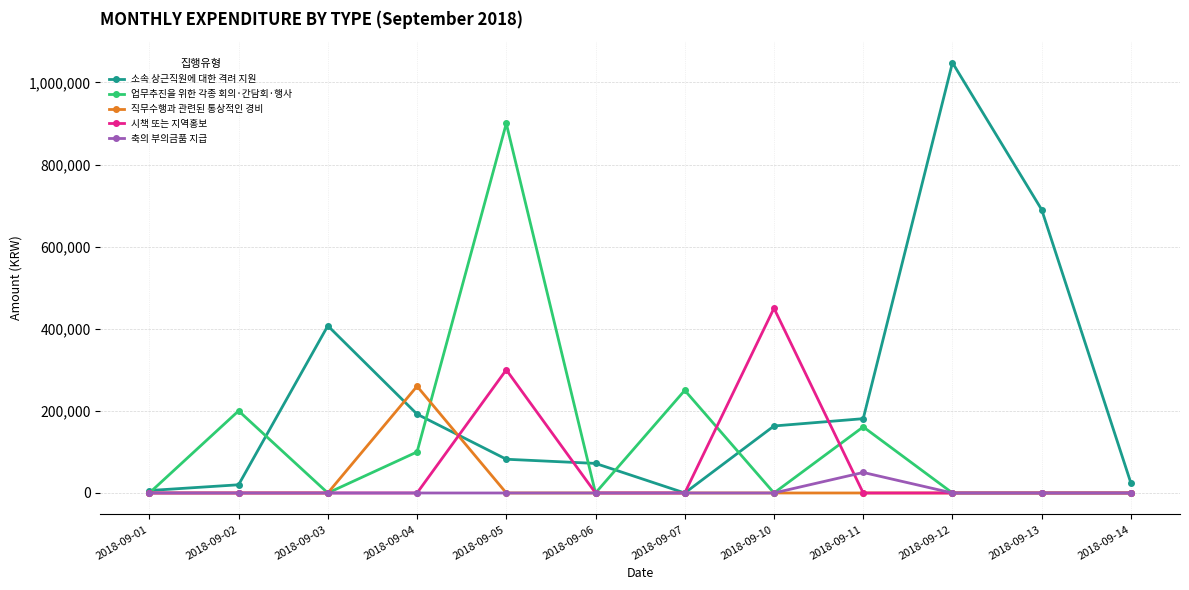

What is the difference between the 업무추진을 위한 각종 회의·간담회·행사 values at 2018-09-02 and 2018-09-04?

100000